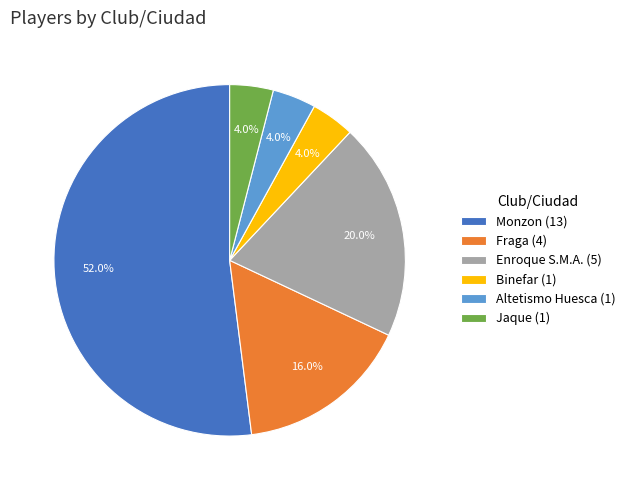

What percentage is NOT represented by Jaque?

96.0%